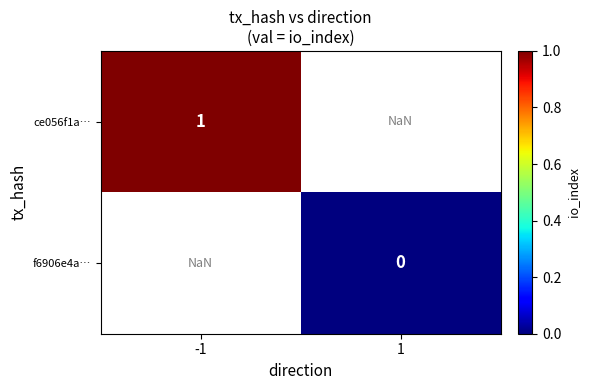

What is the greatest value displayed?

1.0